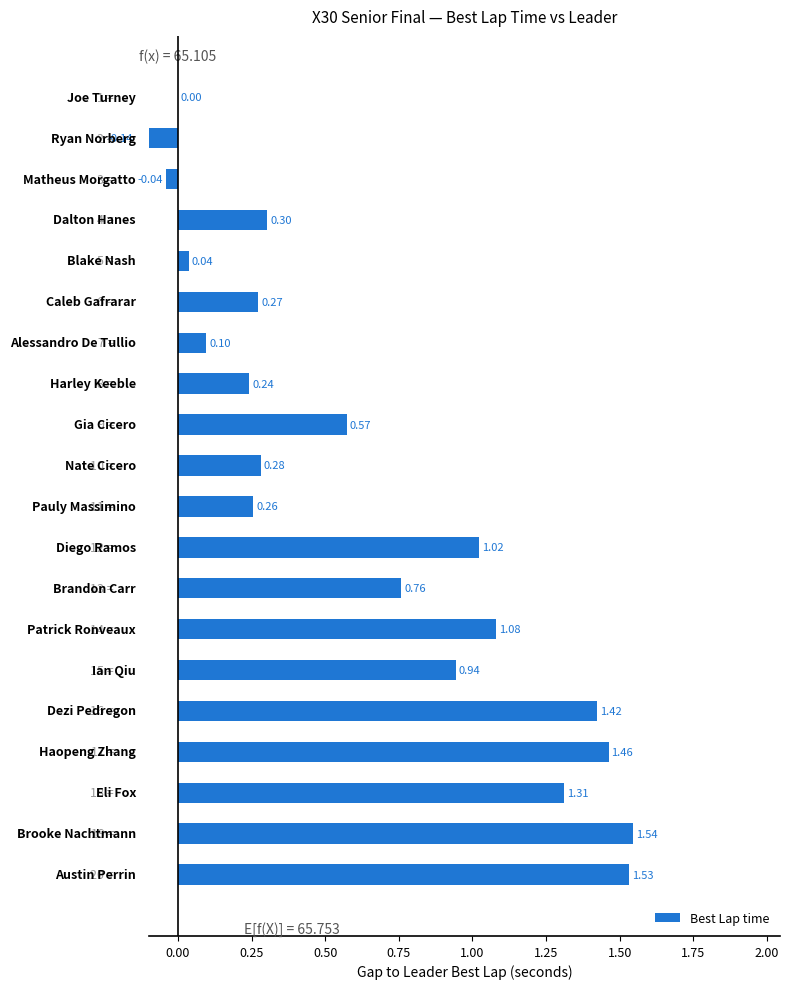

What is the sum of all values?

13.0